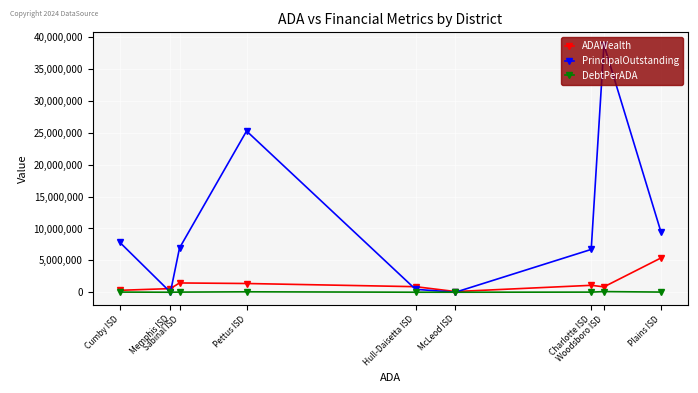

After their last crossing, which series has the higher values: PrincipalOutstanding or ADAWealth?

PrincipalOutstanding